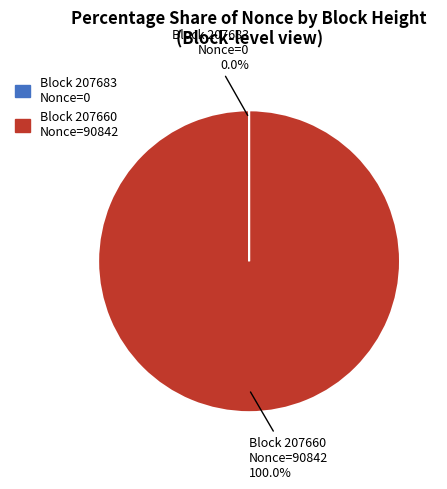

To the nearest percent, what is the difference between the largest and smallest slice percentages?

100%